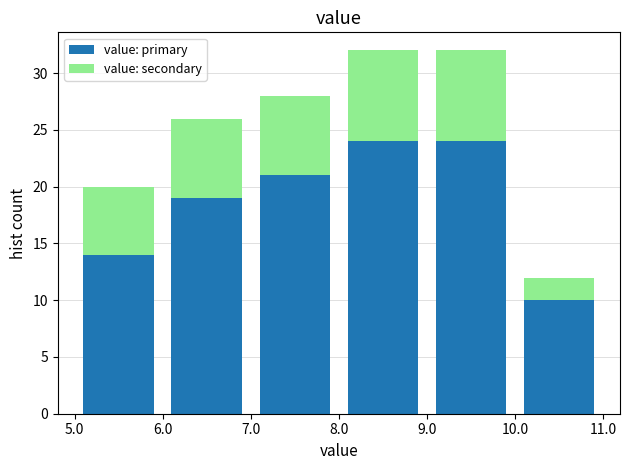

What is the total height of the stacked bar covering 9.0 to 10.0 on the x-axis? The values are not printed on the chart, so give them approximately, as read against the axis.

32